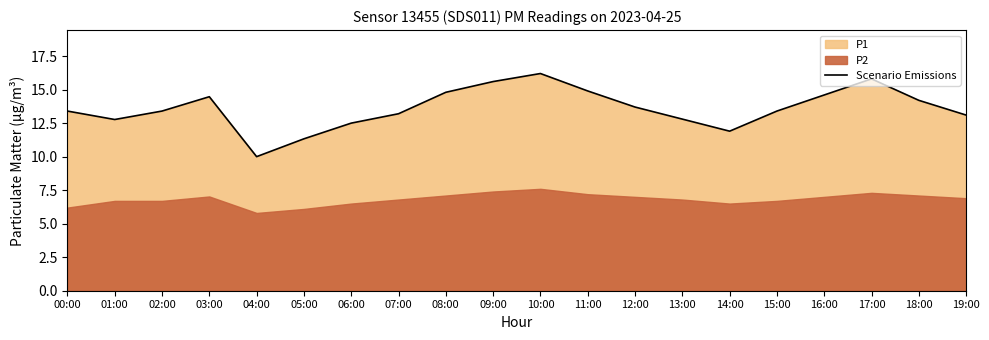

What is the difference between the values at 13:00 and 06:00?

0.3